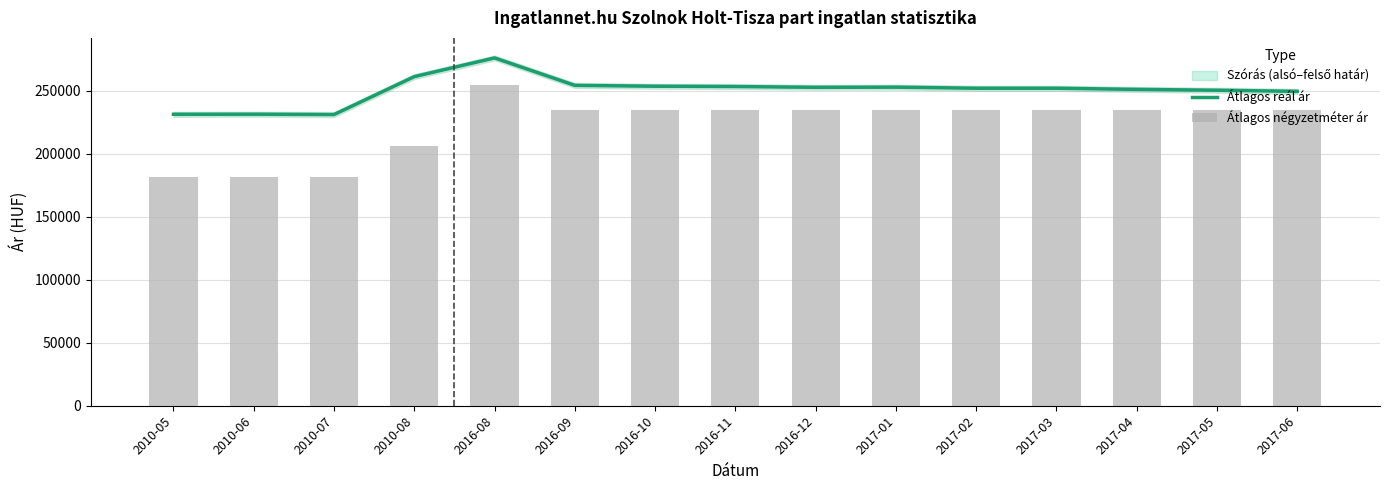

Reading left to right, transcribe all the data shown in this chart.

Átlagos reál ár: 231457	231524	231257	261373	276220	254428	253745	253498	252882	253005	252147	252147	251234	250556	249655
Átlagos négyzetméter ár: 181818	181818	181818	206086	254622	235166	235166	235166	235166	235166	235166	235166	235166	235155	235155